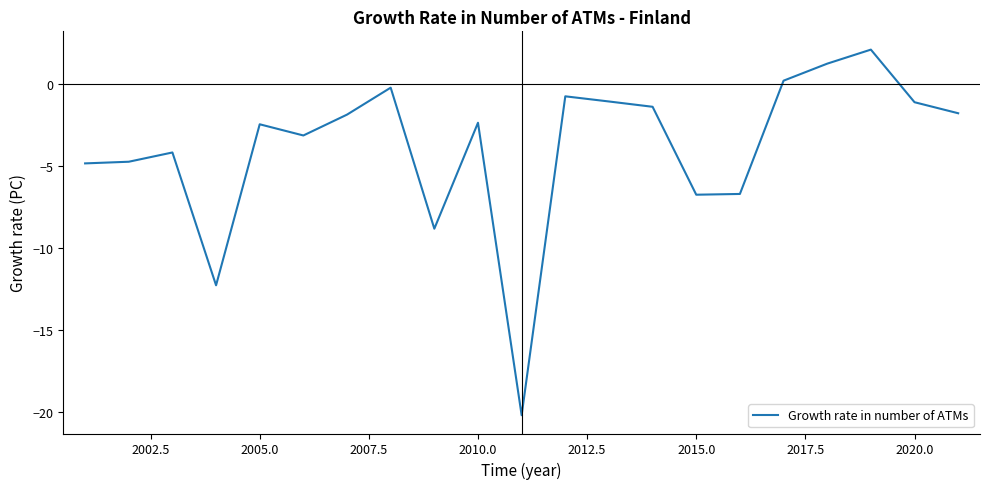

What is the difference between the maximum and minimum values?

22.3